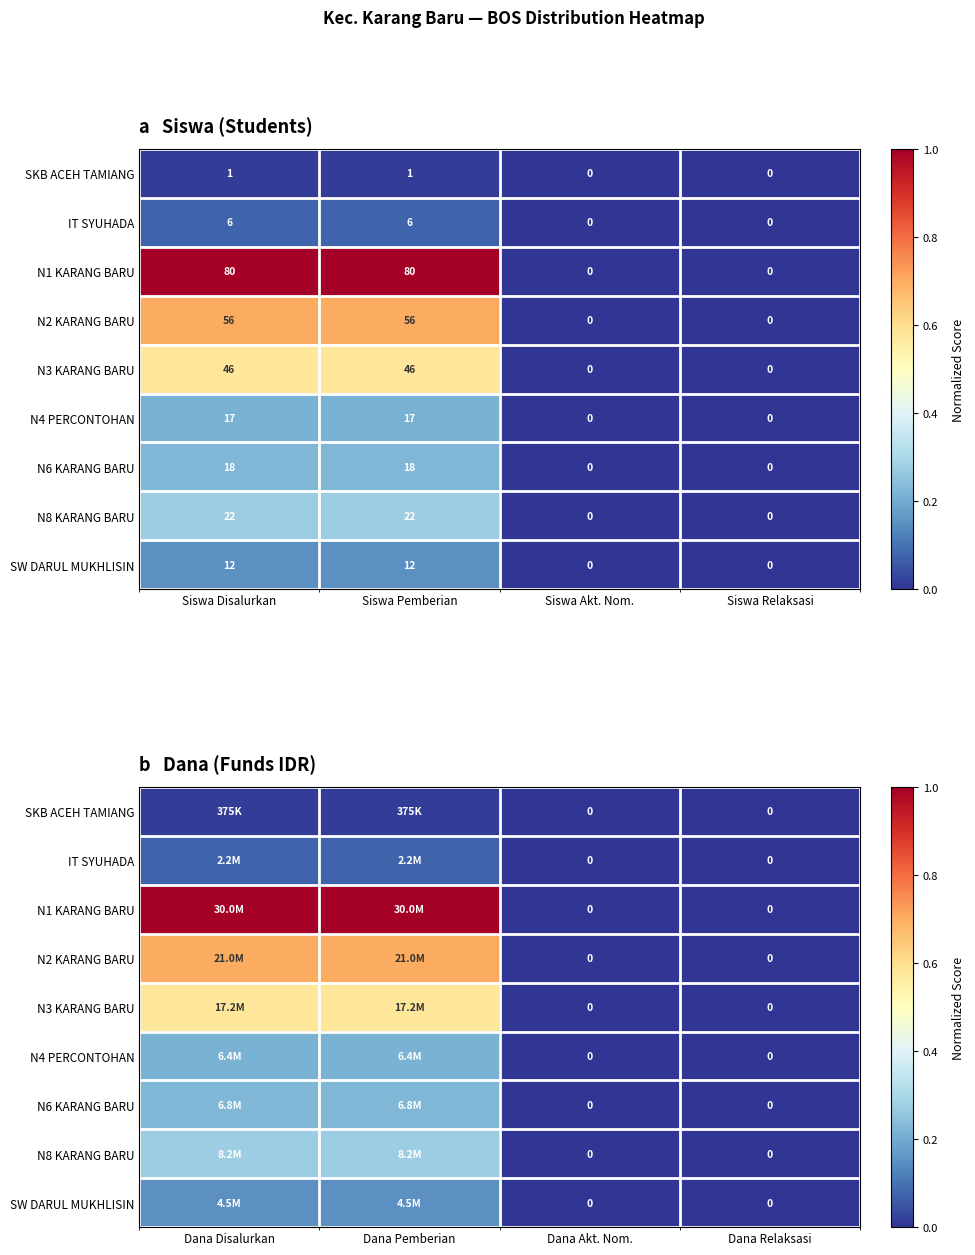

How many values in N1 KARANG BARU are above zero?

2